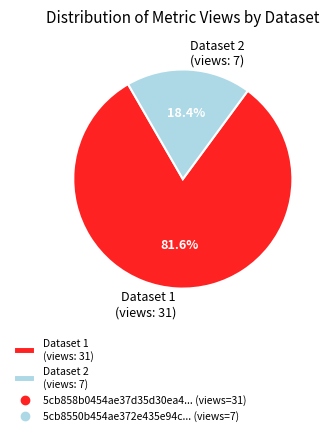

Is the sum of Dataset 1 (views: 31) and Dataset 2 (views: 7) greater than half?

Yes